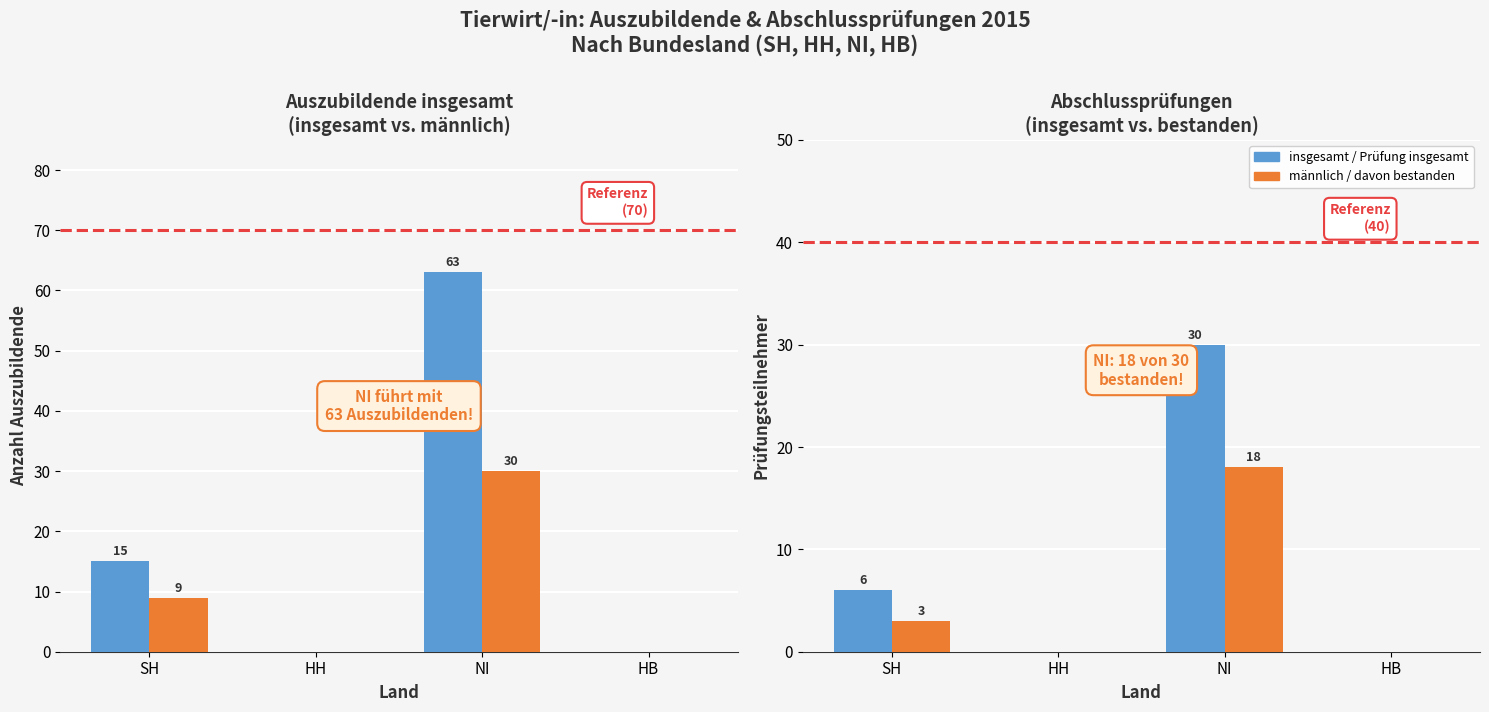

How many bars are there in total?

16